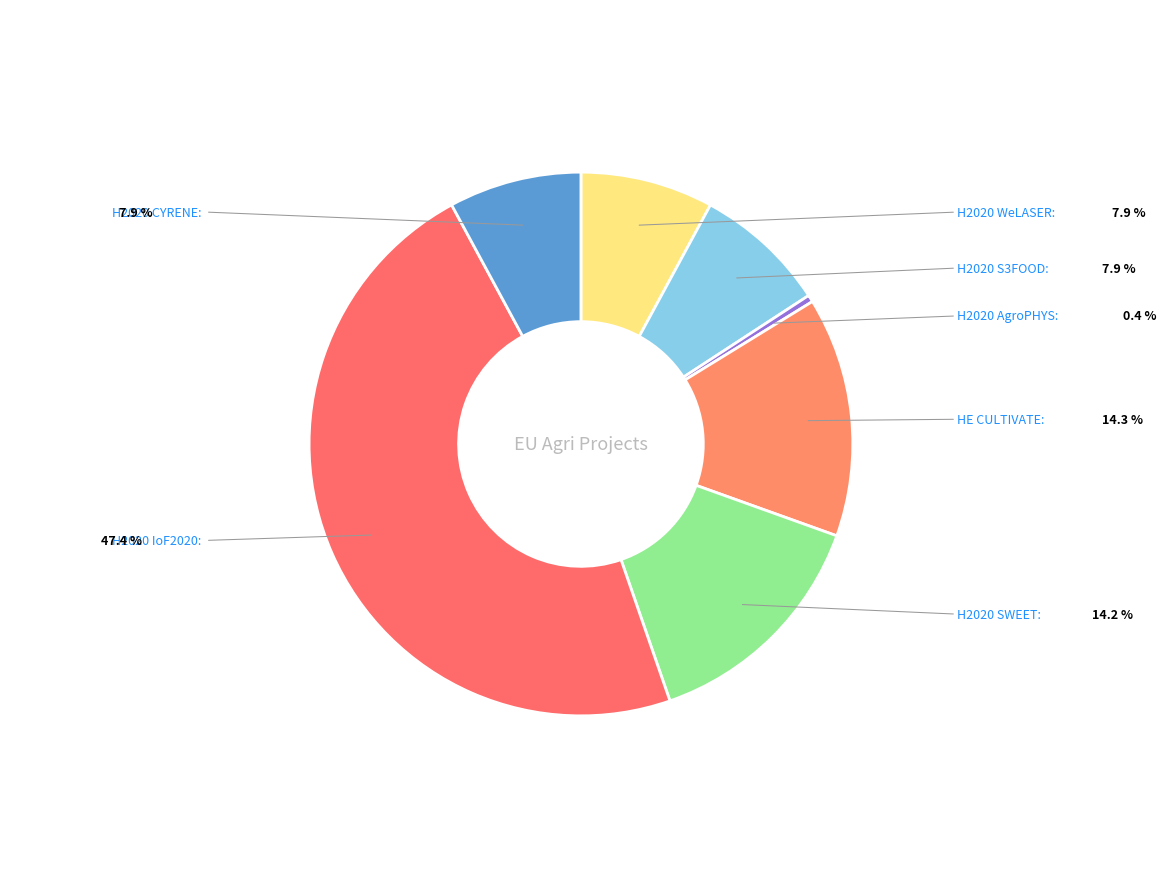

Do H2020 SWEET and H2020 AgroPHYS together represent more than half of the pie?

No